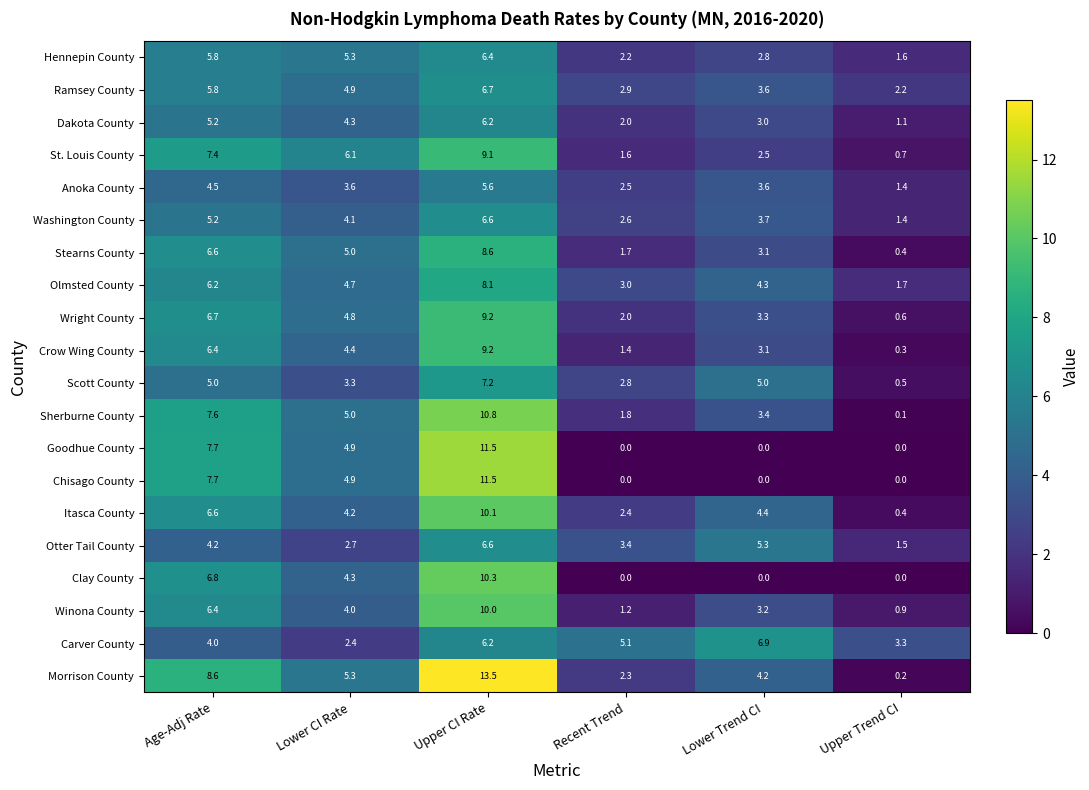

What is the total value across all series at Upper CI Rate?

173.4